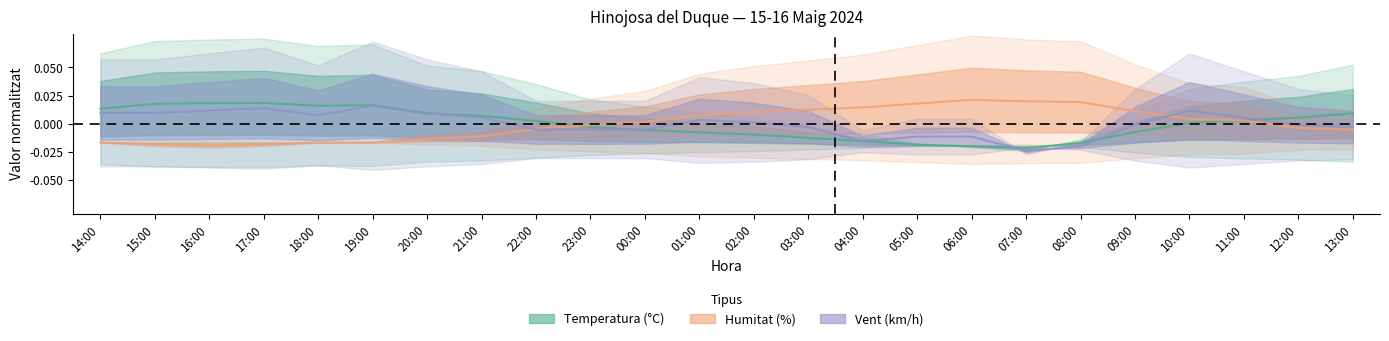

What position from the right is 00:00?

14